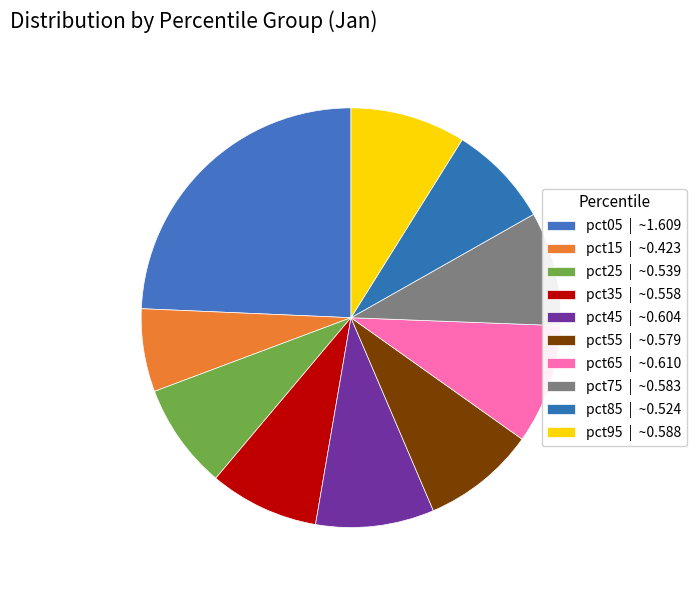

What is the smallest slice in the pie chart?

pct15